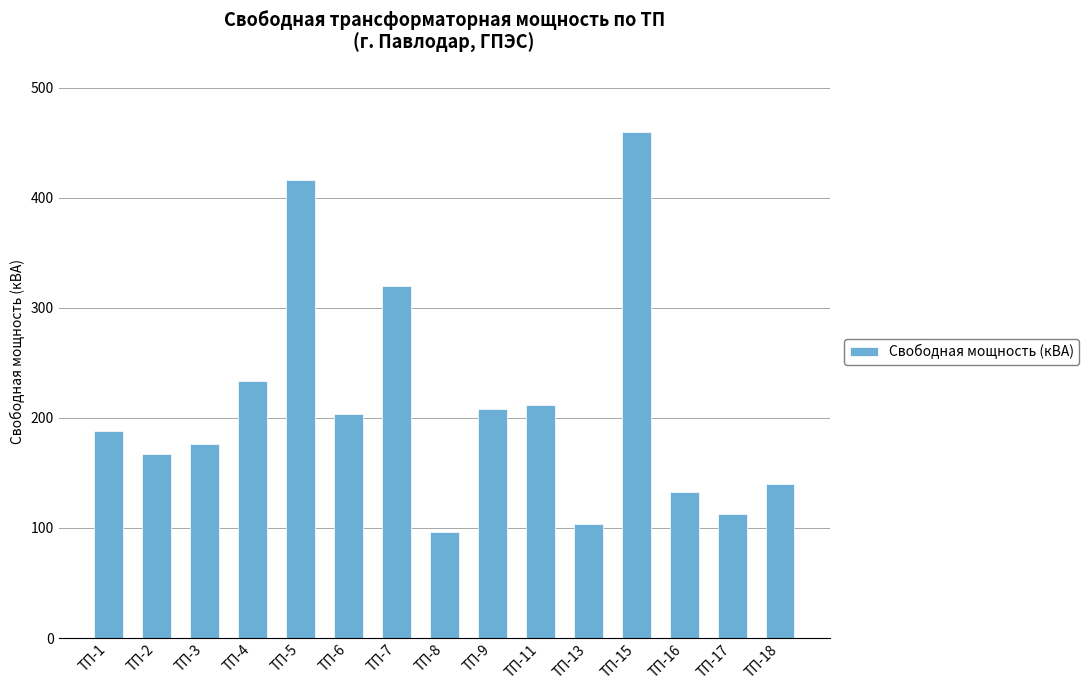

Between ТП-16 and ТП-2, which is larger?

ТП-2